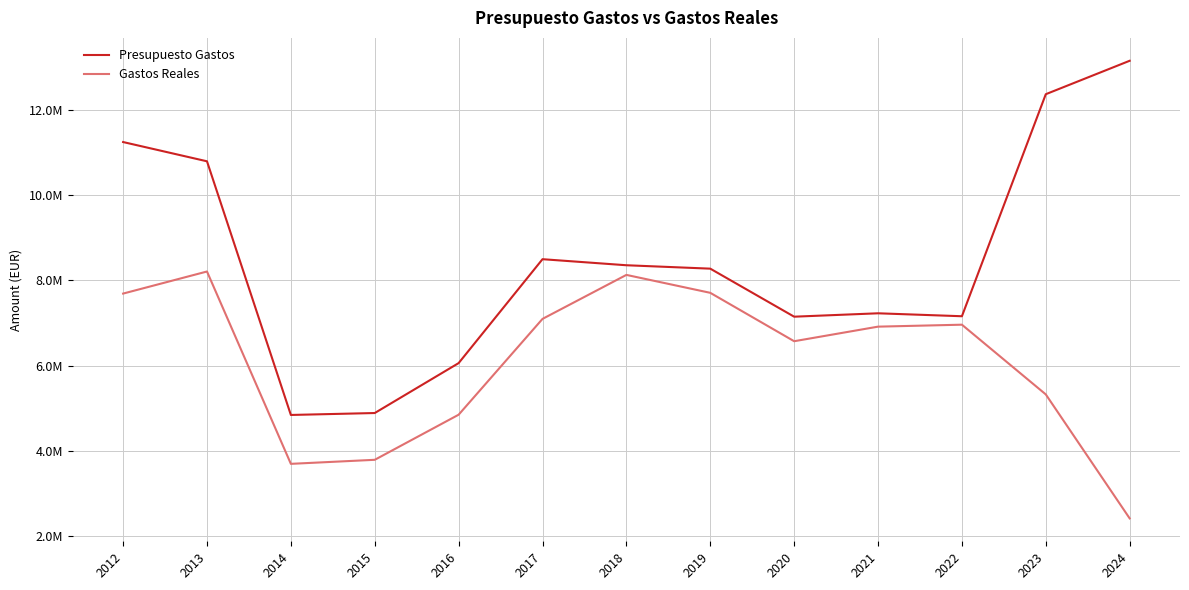

What is the approximate value of Presupuesto Gastos at 2024?

13166697.0